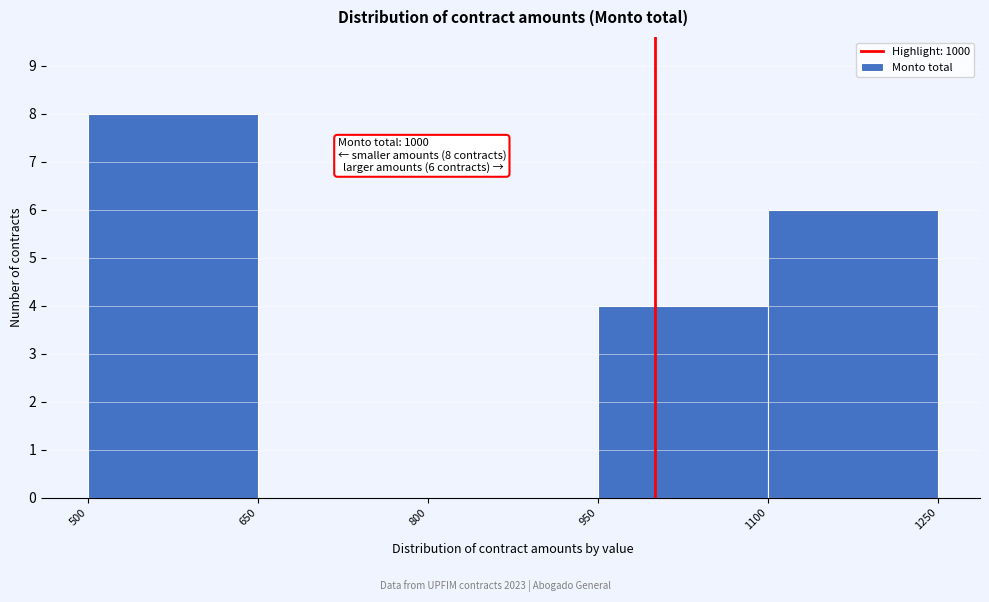

Which range on the x-axis has the tallest bar?

500 to 650